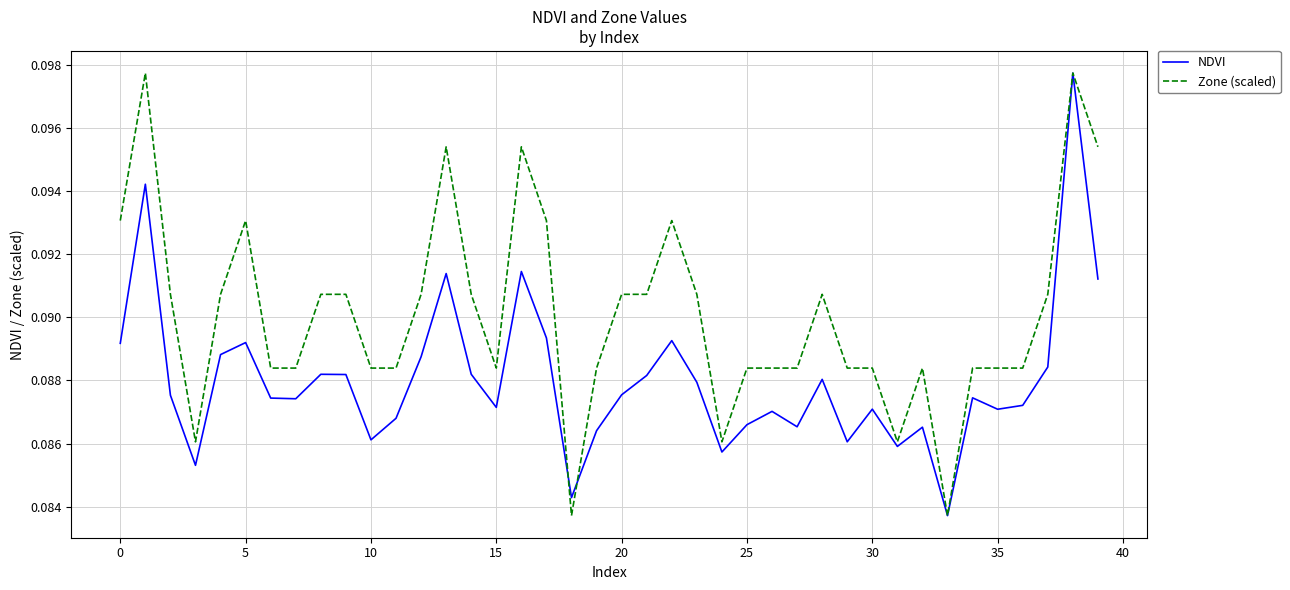

Which series has the largest total across all categories?

Zone (scaled)